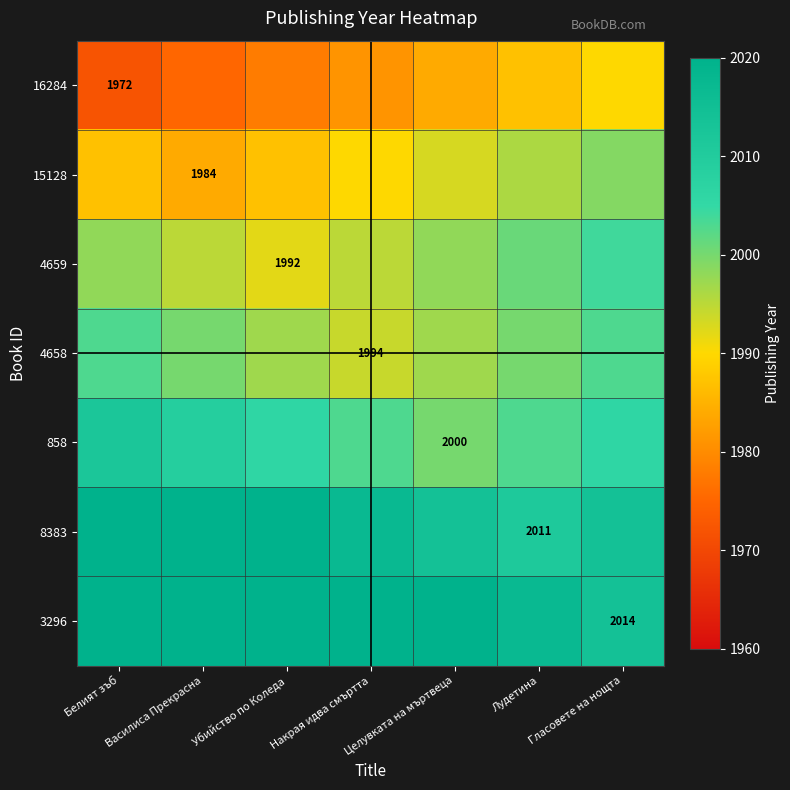

Is it true that 4659 equals 1992 at Убийство по Коледа?

True